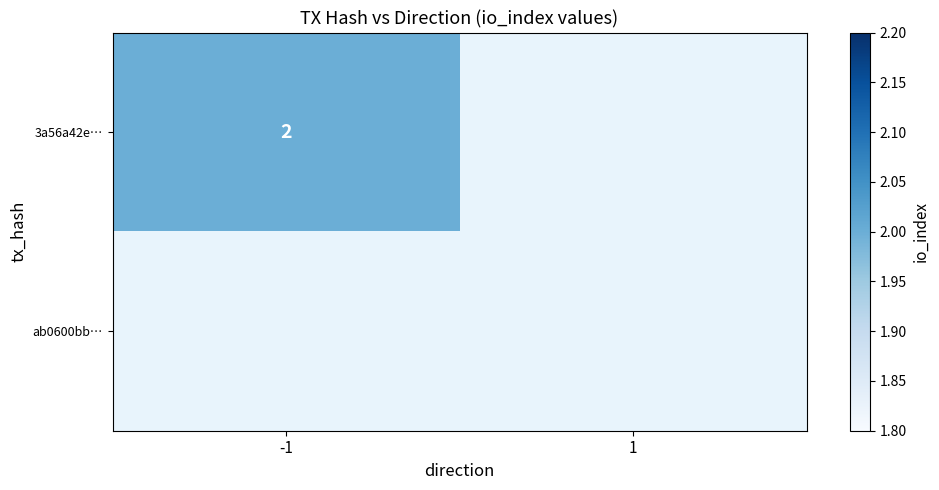

Between direction and io_index, which is larger?

io_index